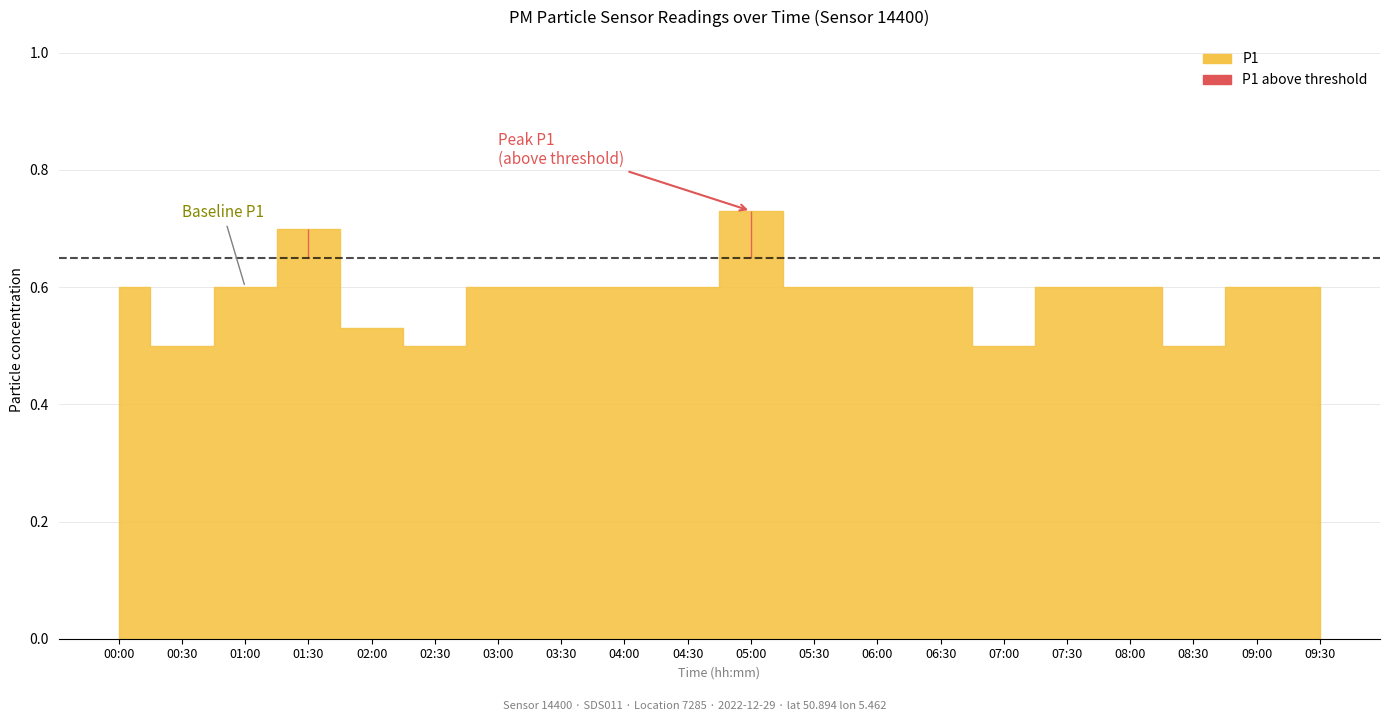

What position from the left is 05:00?

11